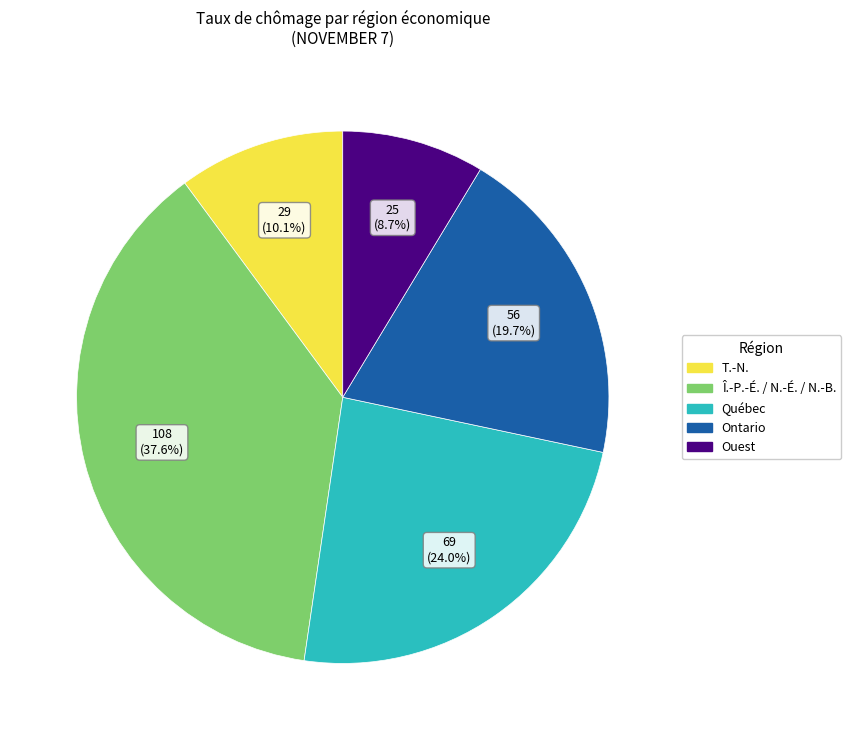

Does any single category account for the majority?

No